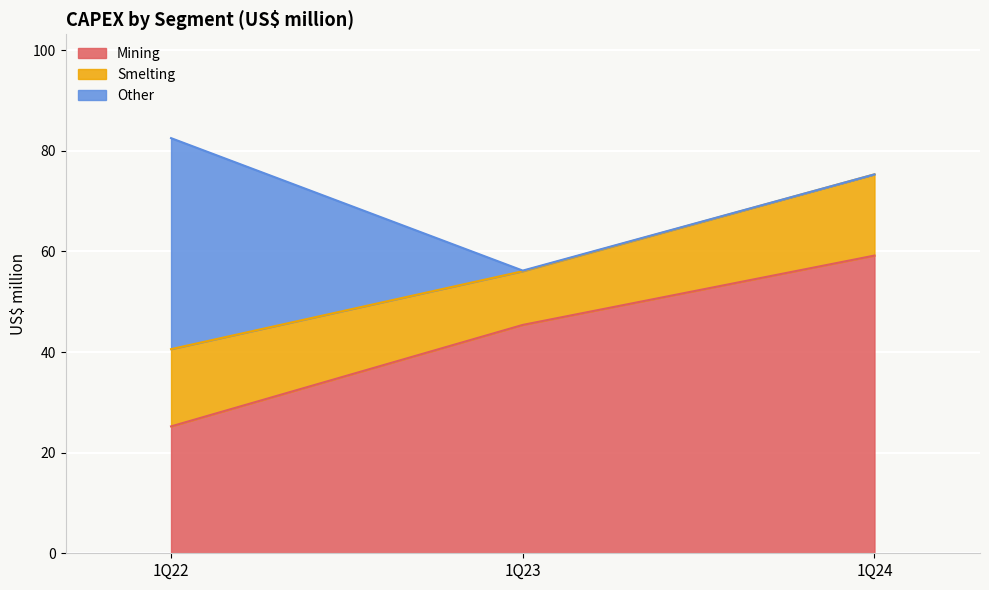

Which series has the largest total across all categories?

Mining